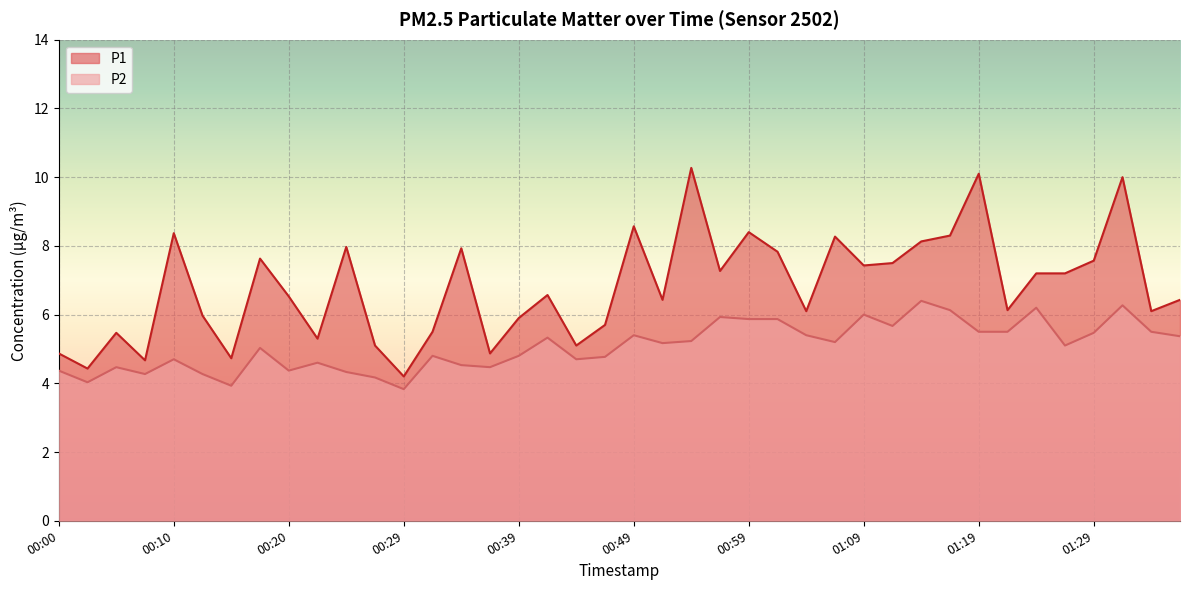

At which category does P1 reach its first local peak?

00:05